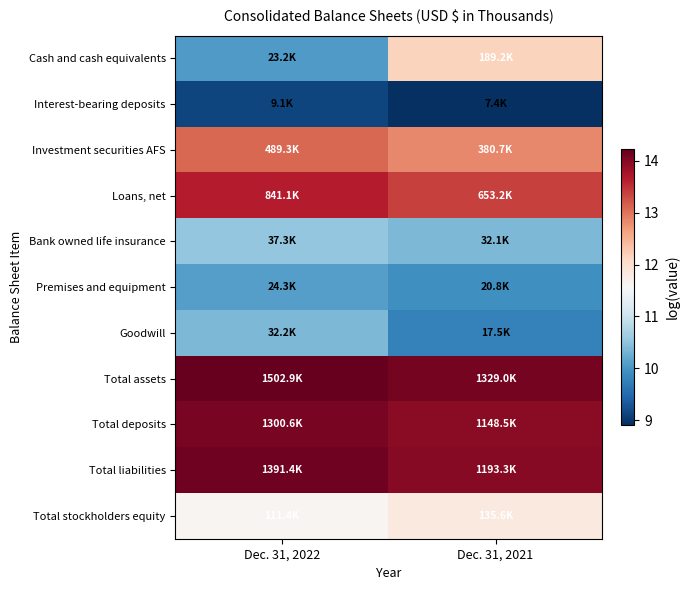

Which series has the largest total across all categories?

Total assets